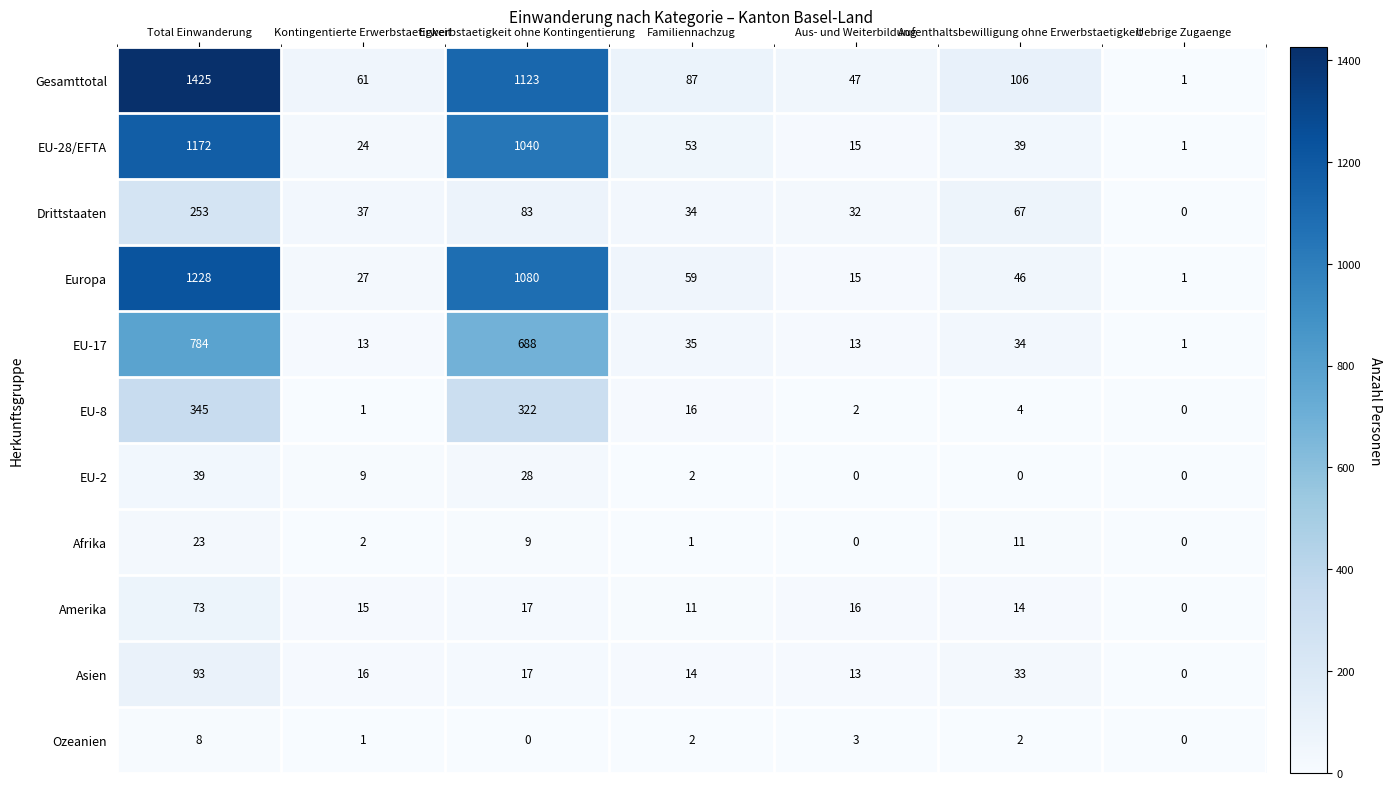

What is the average value of the EU-28/EFTA series?

335